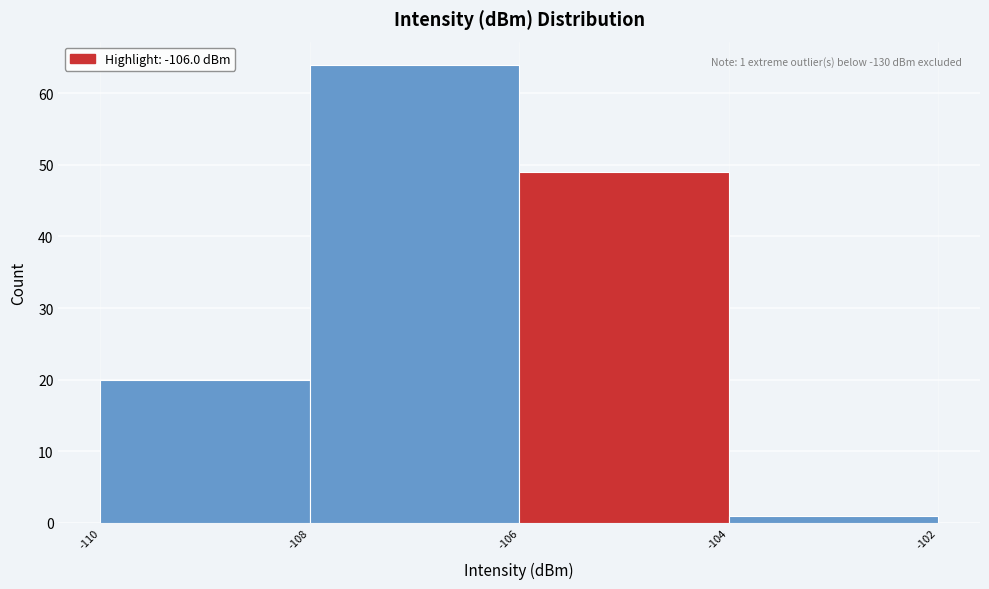

Over which range of the x-axis is the bar tallest?

-108 to -106